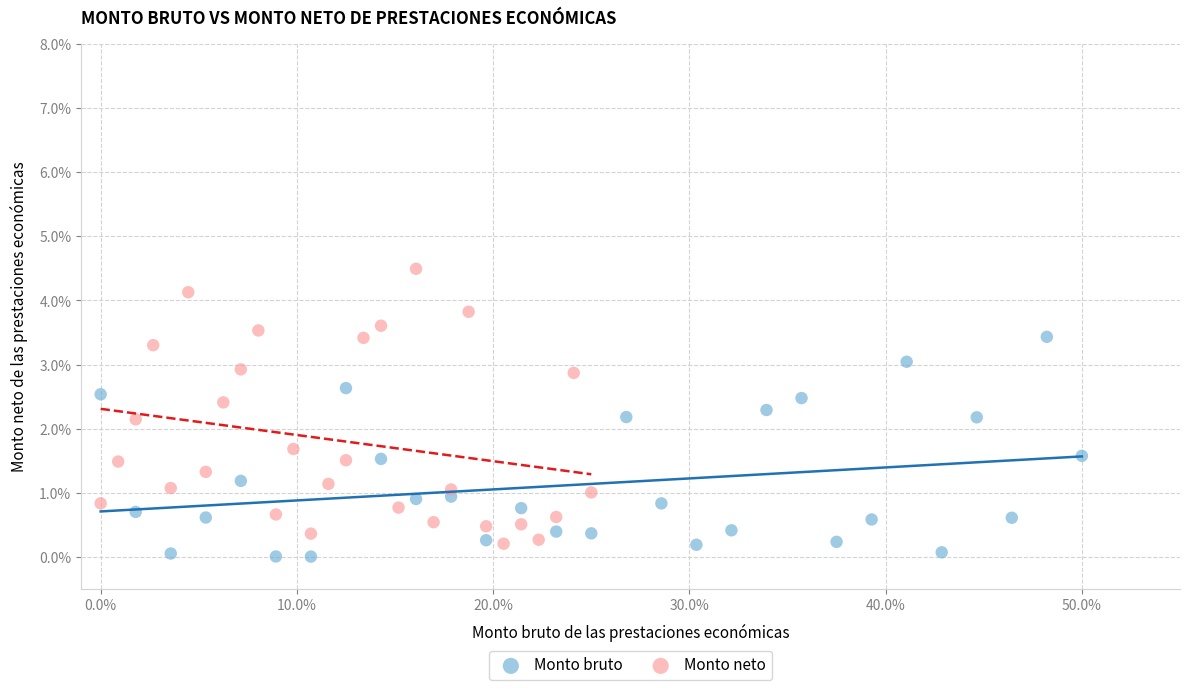

Which series contains the highest Y value?

Monto neto